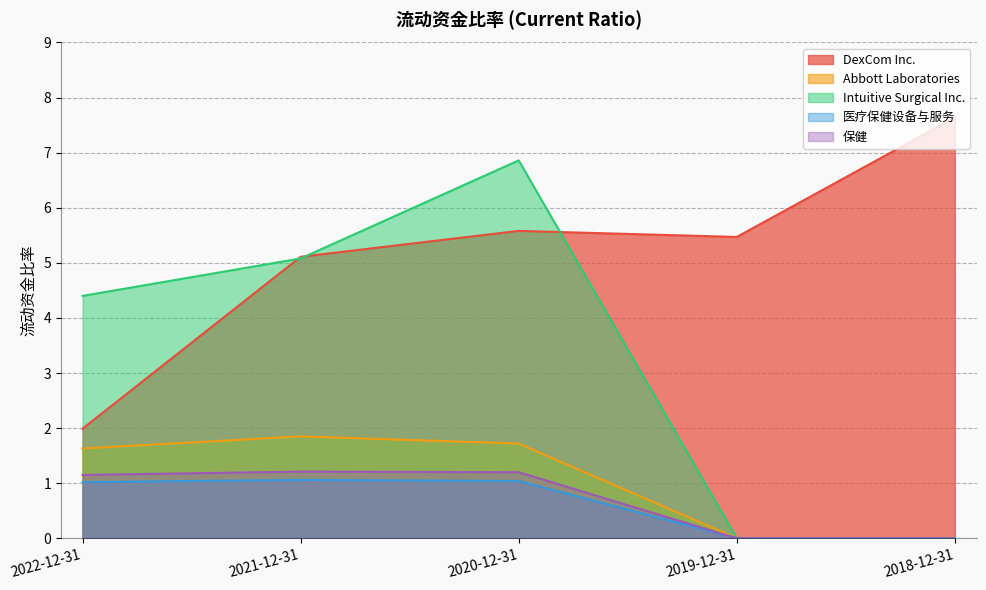

What is the value of the DexCom Inc. point at the 2nd from the left?

5.1